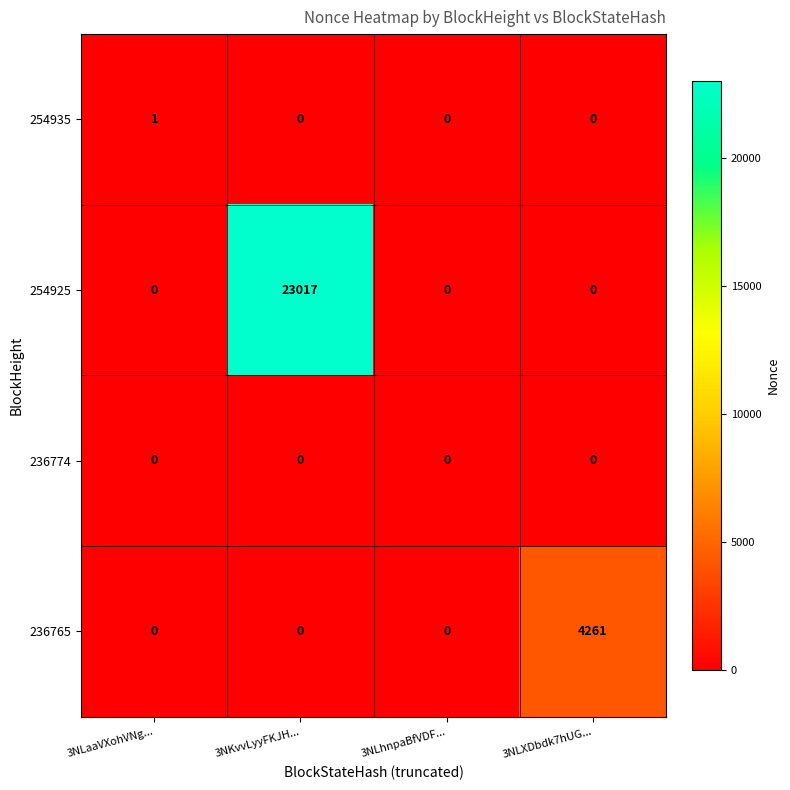

The value of 254925 at 3NLXDbdk7hUG... is 0. True or false?

True